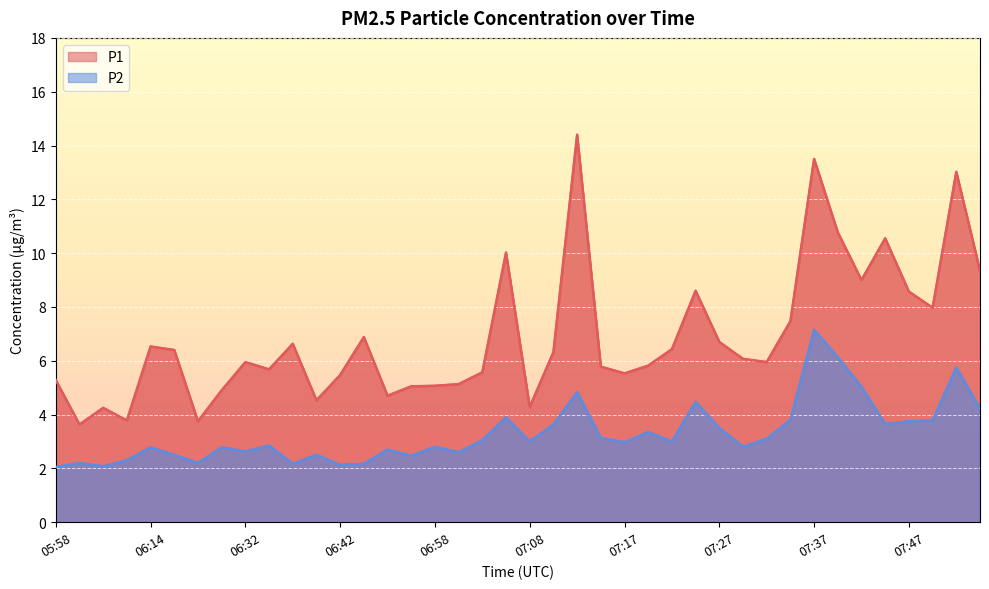

What is the difference between the maximum and minimum values in the P2 series?

5.1